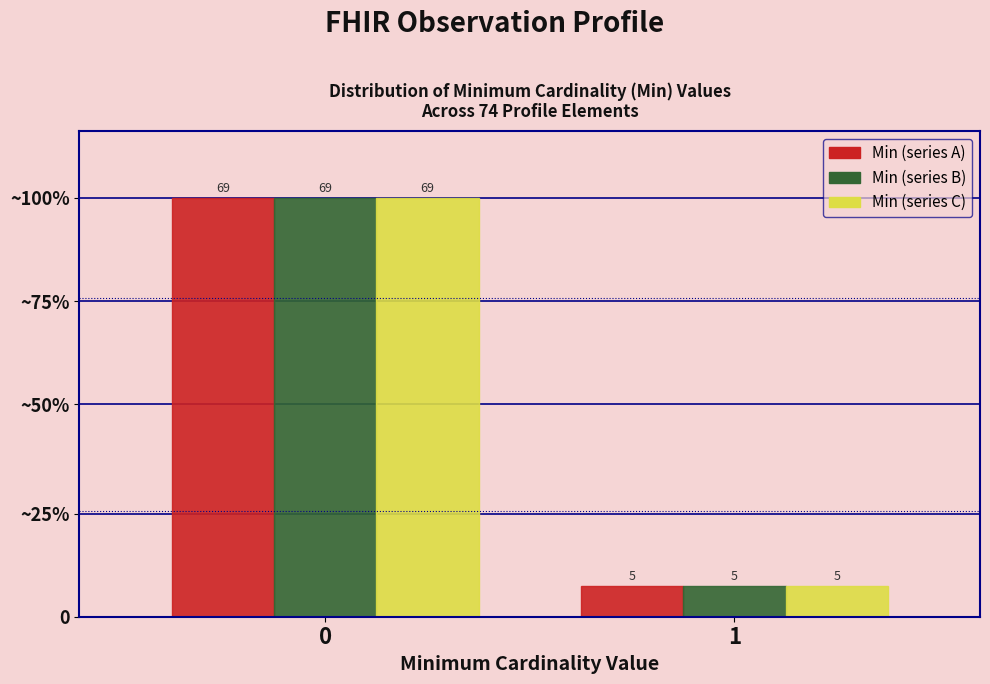

Does the chart contain stacked bars?

No